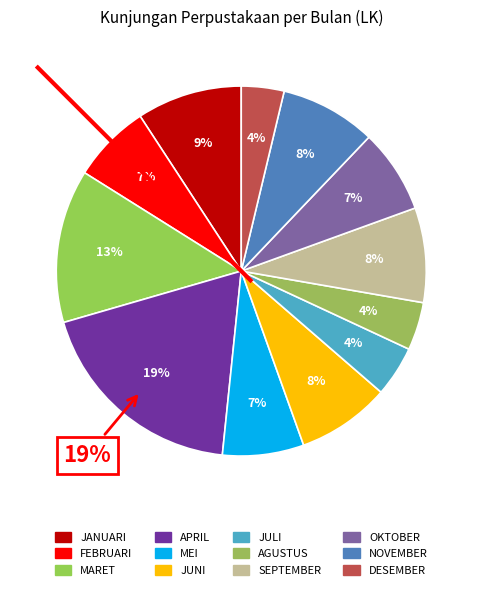

To the nearest percent, what is the combined percentage of JULI and MARET?

18%